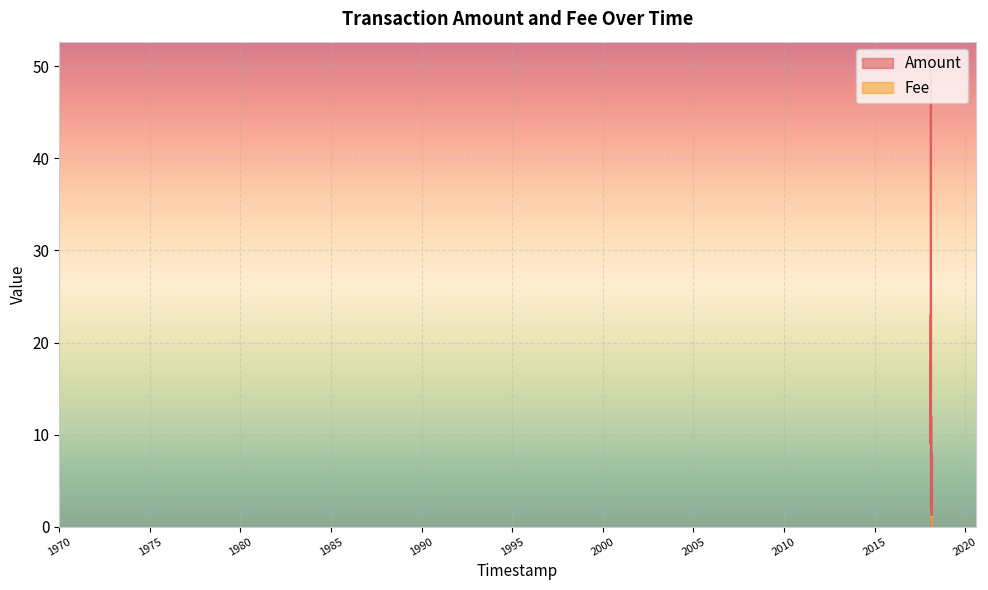

Which category has the lowest value in the Amount series?

2018-02-26 18:34